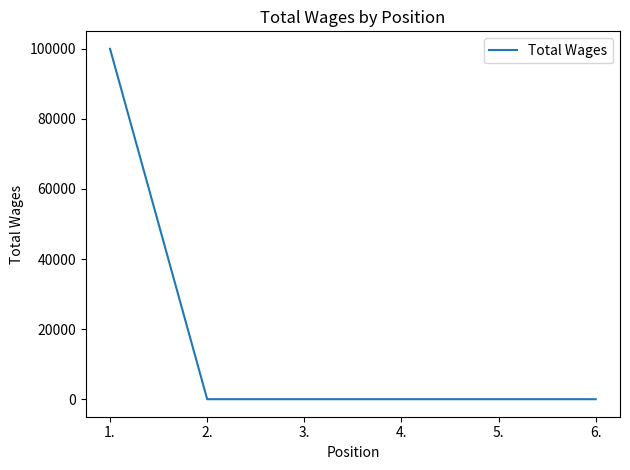

What is the difference between the maximum and minimum values?

100000